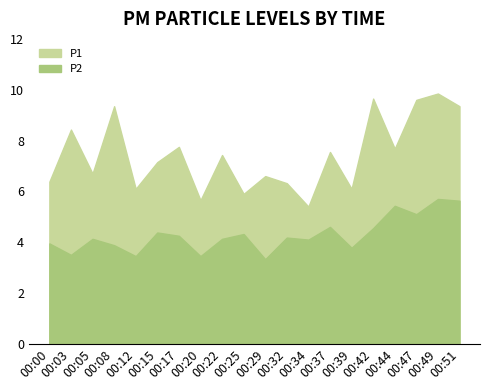

Reading right to left, what are all the values shown in this chart?

P1: 9.3	9.8	9.6	7.7	9.7	6.1	7.5	5.4	6.3	6.6	5.9	7.4	5.7	7.8	7.2	6.1	9.3	6.7	8.4	6.4
P2: 5.6	5.7	5.1	5.4	4.5	3.8	4.6	4.1	4.2	3.3	4.3	4.1	3.5	4.2	4.4	3.5	3.9	4.1	3.5	4.0